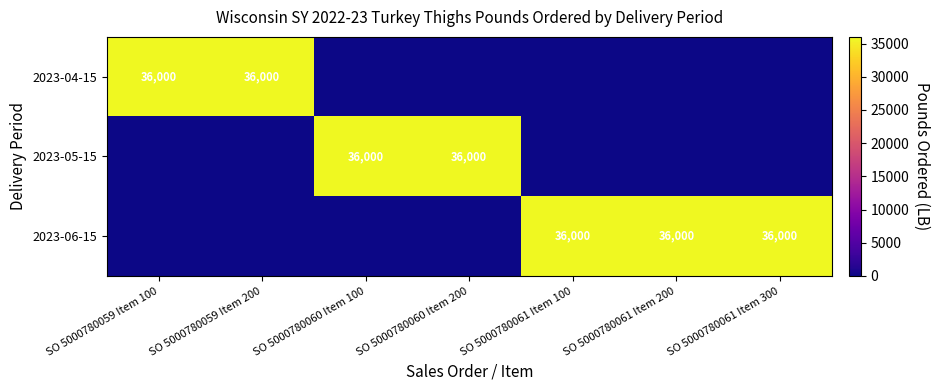

Which label corresponds to the largest value in the chart?

SO 5000780059 Item 100